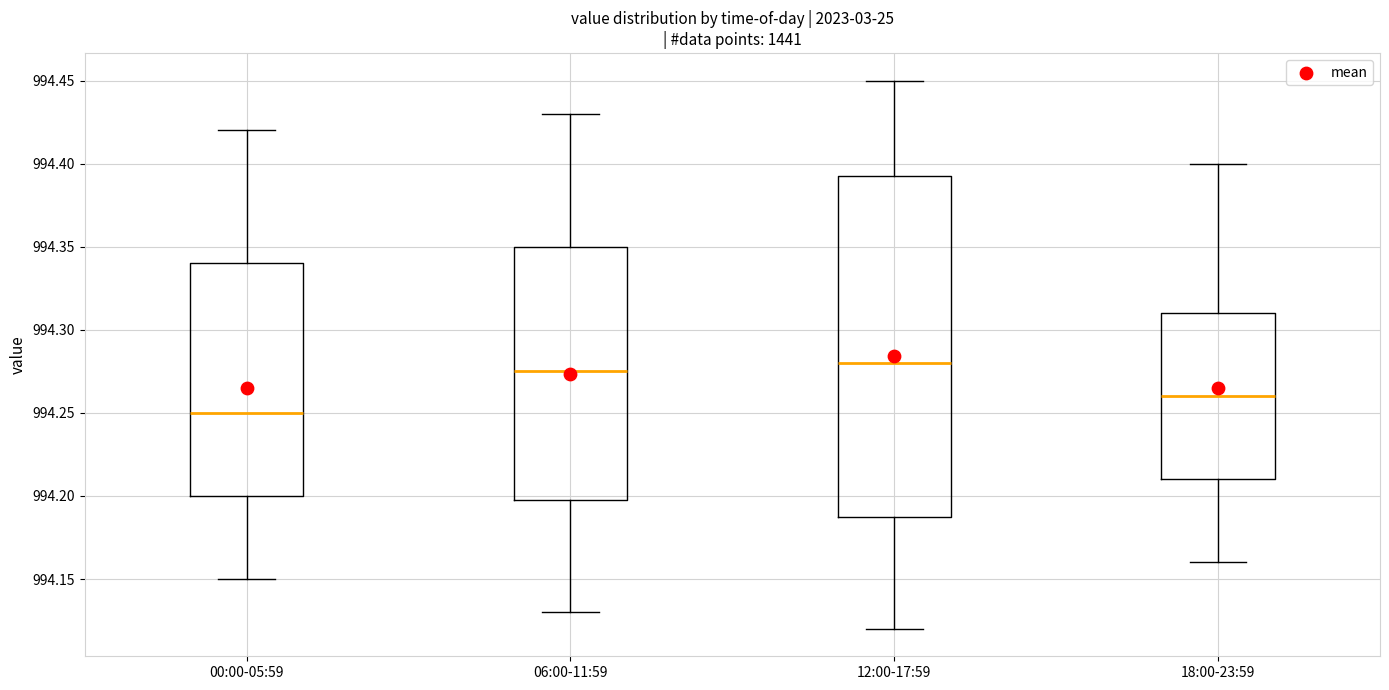

Where does the lower whisker of the box for 12:00-17:59 end on the y-axis? The values are not printed on the chart, so give them approximately, as read against the axis.

994.120